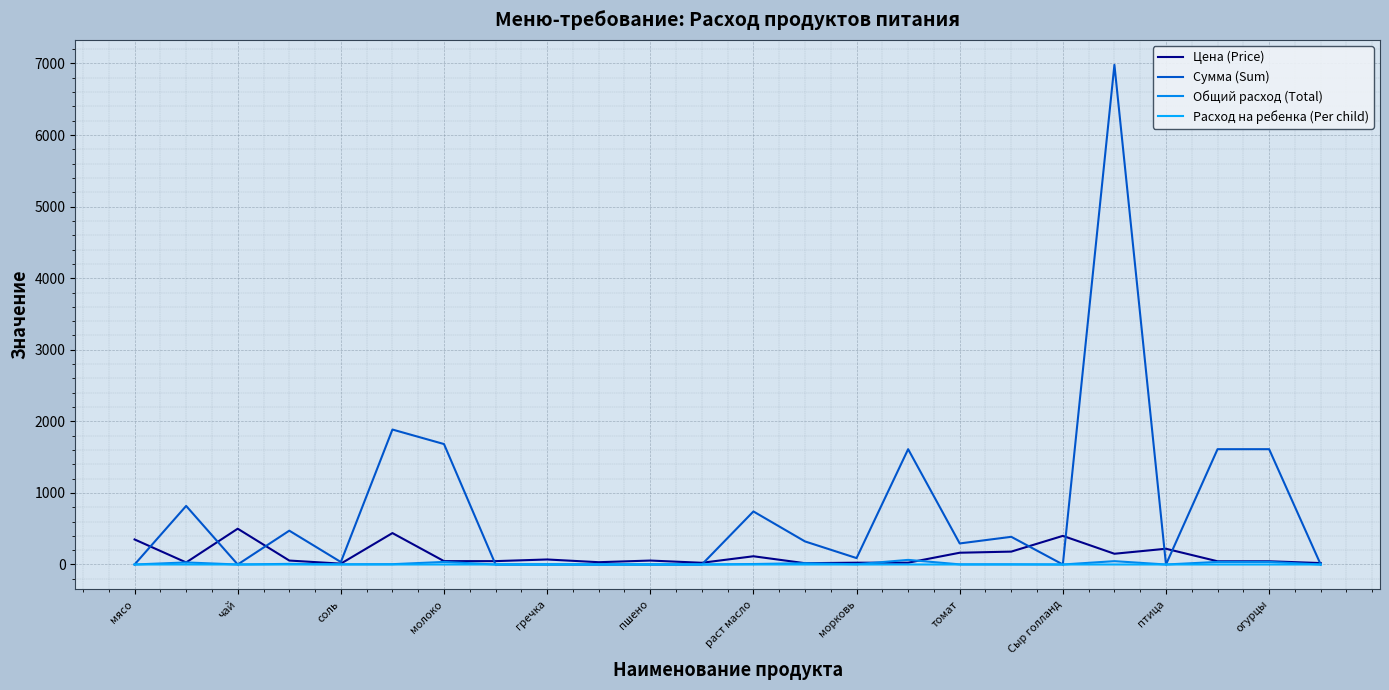

True or false: Расход на ребенка (Per child) and Сумма (Sum) cross at least once.

False